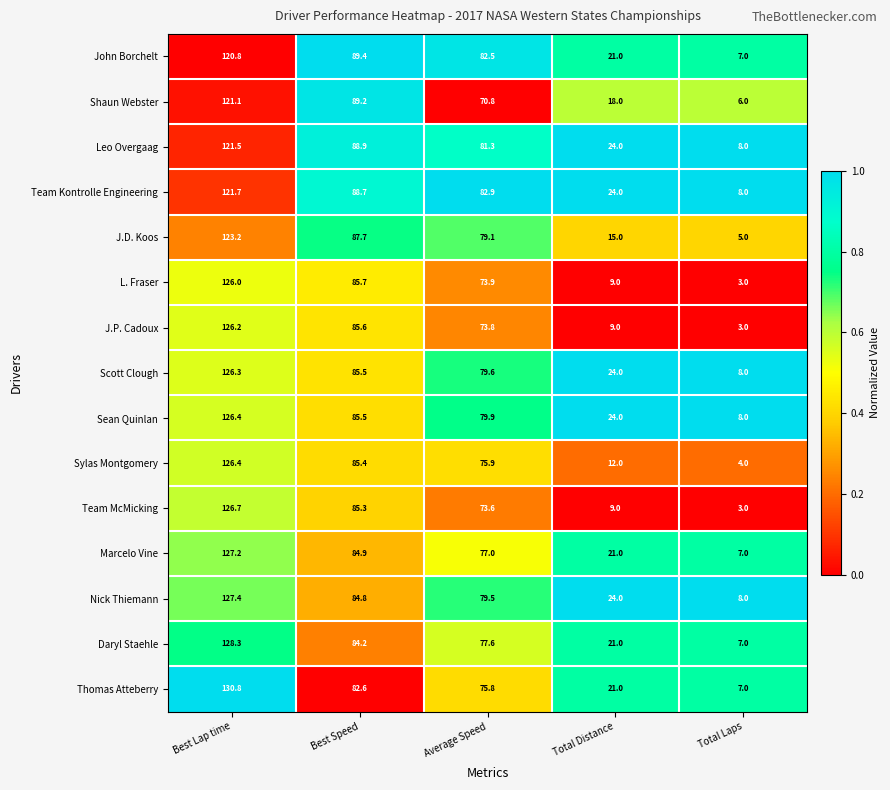

What is the total value across all series at Best Speed?

1293.4